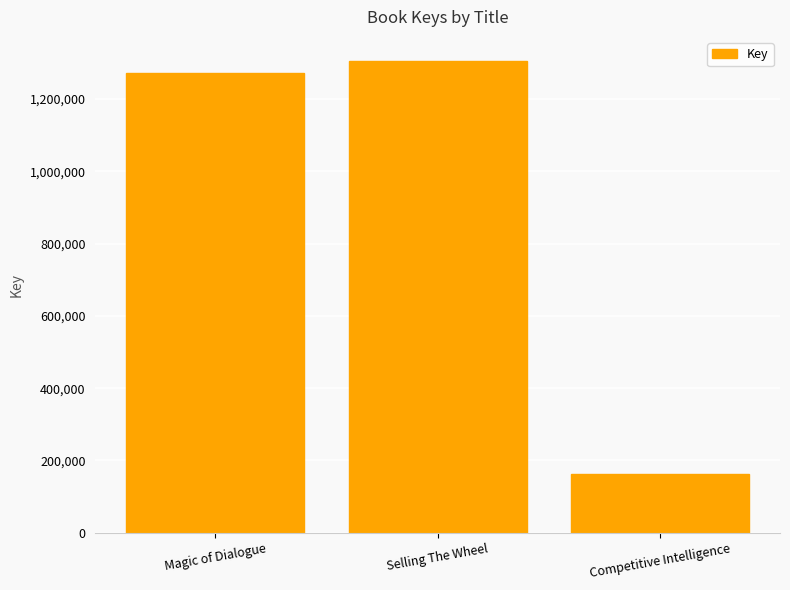

Rank the categories by value from highest to lowest.

Selling The Wheel, Magic of Dialogue, Competitive Intelligence